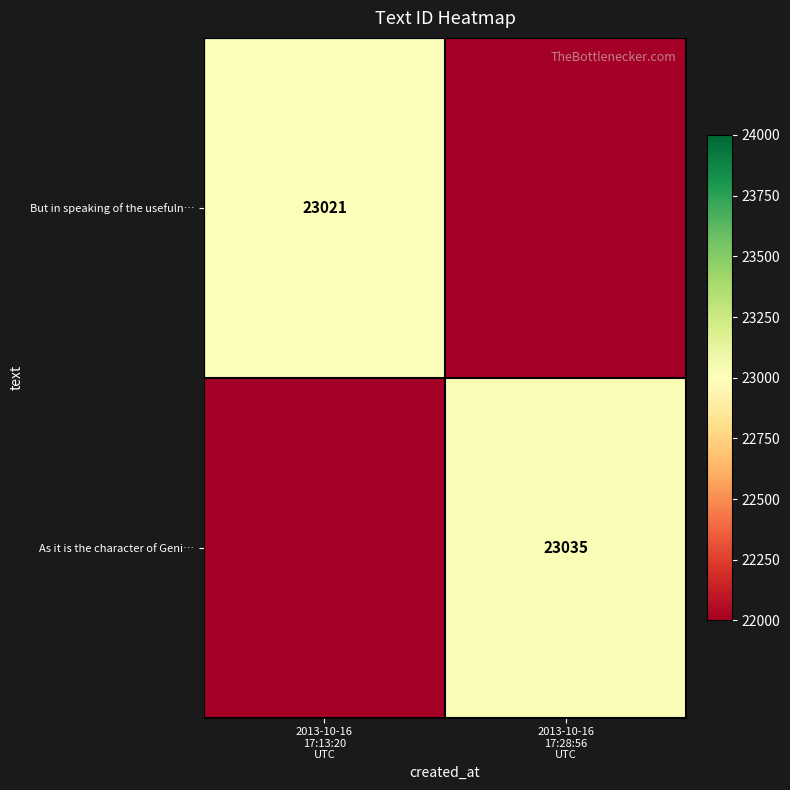

Between 2013-10-16
17:28:56
UTC and 2013-10-16
17:13:20
UTC, which is larger?

2013-10-16
17:13:20
UTC